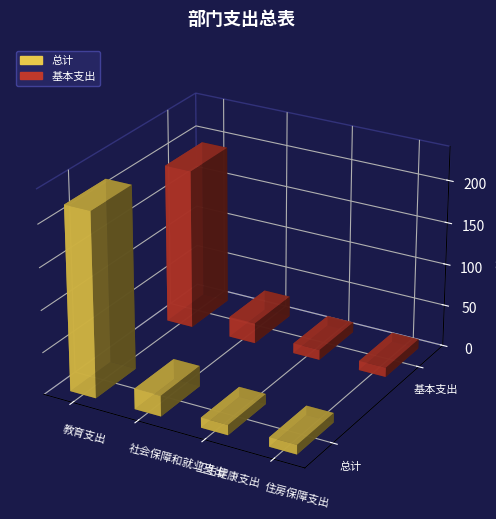

How many data points in 总计 are above 24?

2